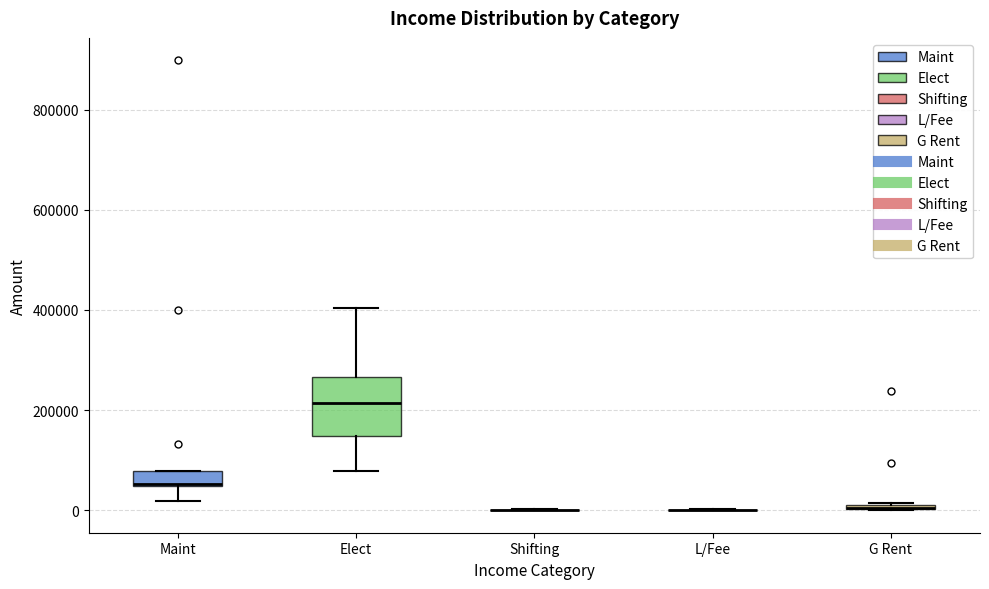

Which box is the tallest, from its lower edge to its upper edge?

Elect